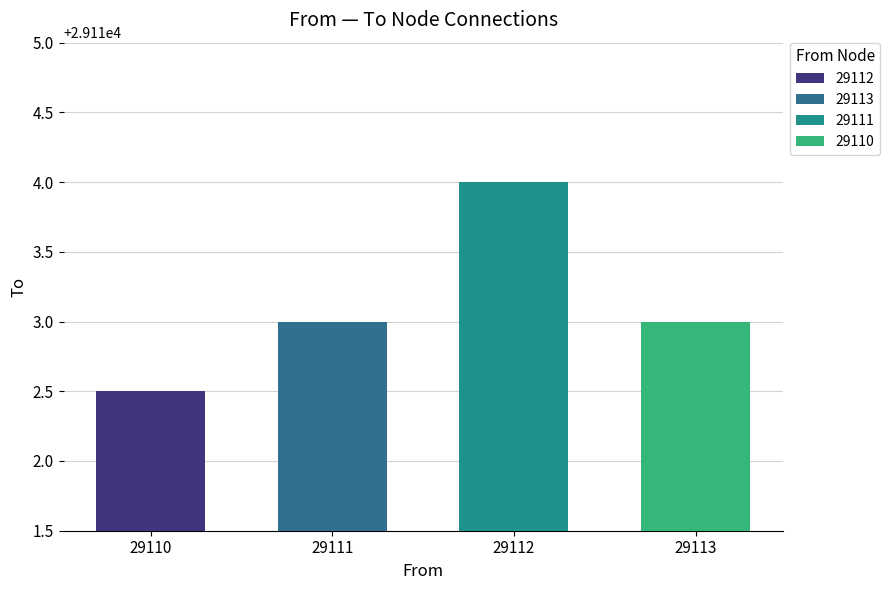

What is the value of the 3rd bar from the left?

29114.0